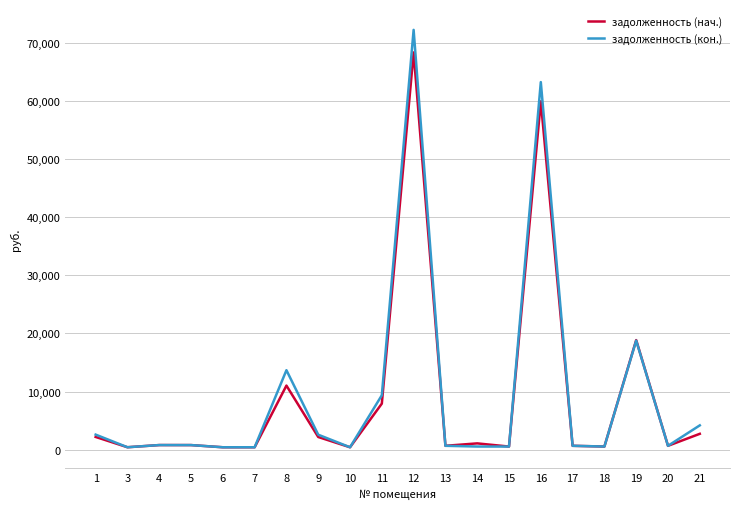

What is the total value across all series at 21?

6904.4